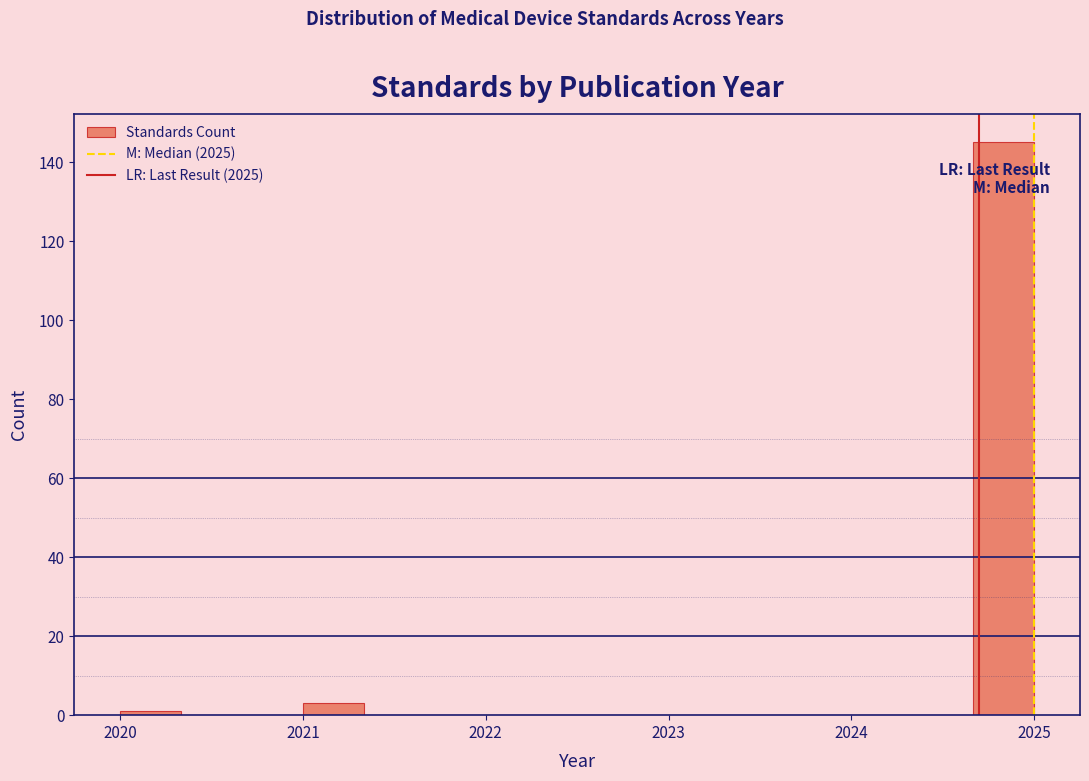

Around what value on the x-axis is the tallest bar? Give the approximate position of its centre, as read against the axis.

2024.8